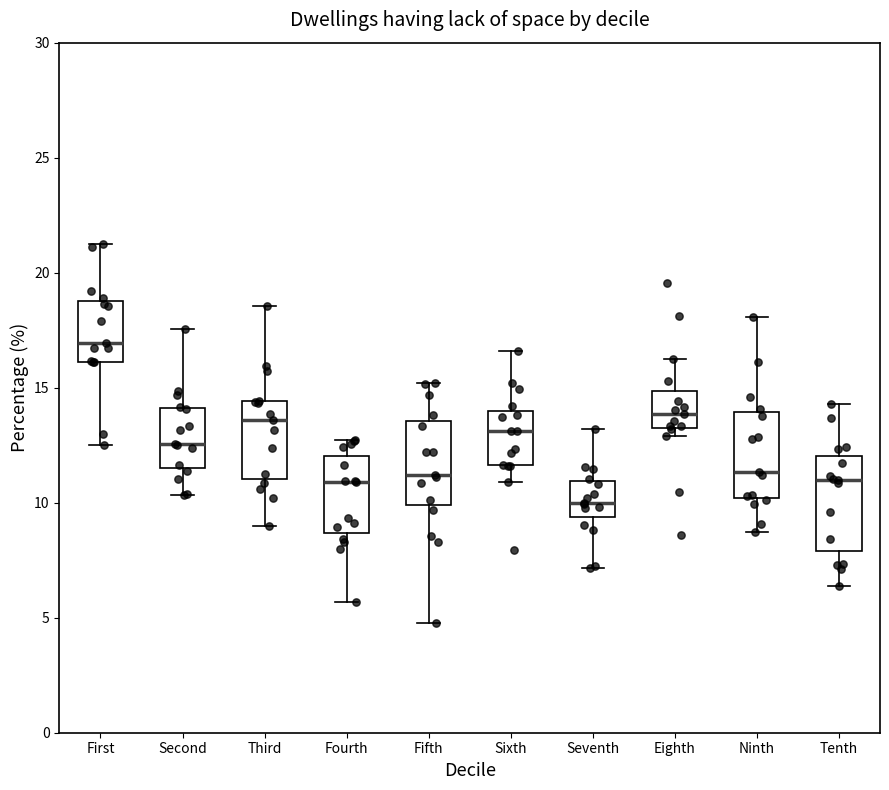

Reading left to right, transcribe this box plot: for each box, give where its median line is, the range the box spans, and where its two whiskers end, as read against the y-axis. The values are not printed on the chart, so give them approximately, as read against the axis.

First: median 17.0, box 16.0 to 19.0, whiskers 12.5 to 21.0
Second: median 12.5, box 11.5 to 14.0, whiskers 10.5 to 17.5
Third: median 13.5, box 11.0 to 14.5, whiskers 9.0 to 18.5
Fourth: median 11.0, box 8.5 to 12.0, whiskers 5.5 to 12.5
Fifth: median 11.0, box 10.0 to 13.5, whiskers 5.0 to 15.0
Sixth: median 13.0, box 11.5 to 14.0, whiskers 11.0 to 16.5
Seventh: median 10.0, box 9.5 to 11.0, whiskers 7.0 to 13.0
Eighth: median 14.0, box 13.5 to 15.0, whiskers 13.0 to 16.5
Ninth: median 11.5, box 10.0 to 14.0, whiskers 8.5 to 18.0
Tenth: median 11.0, box 8.0 to 12.0, whiskers 6.5 to 14.5